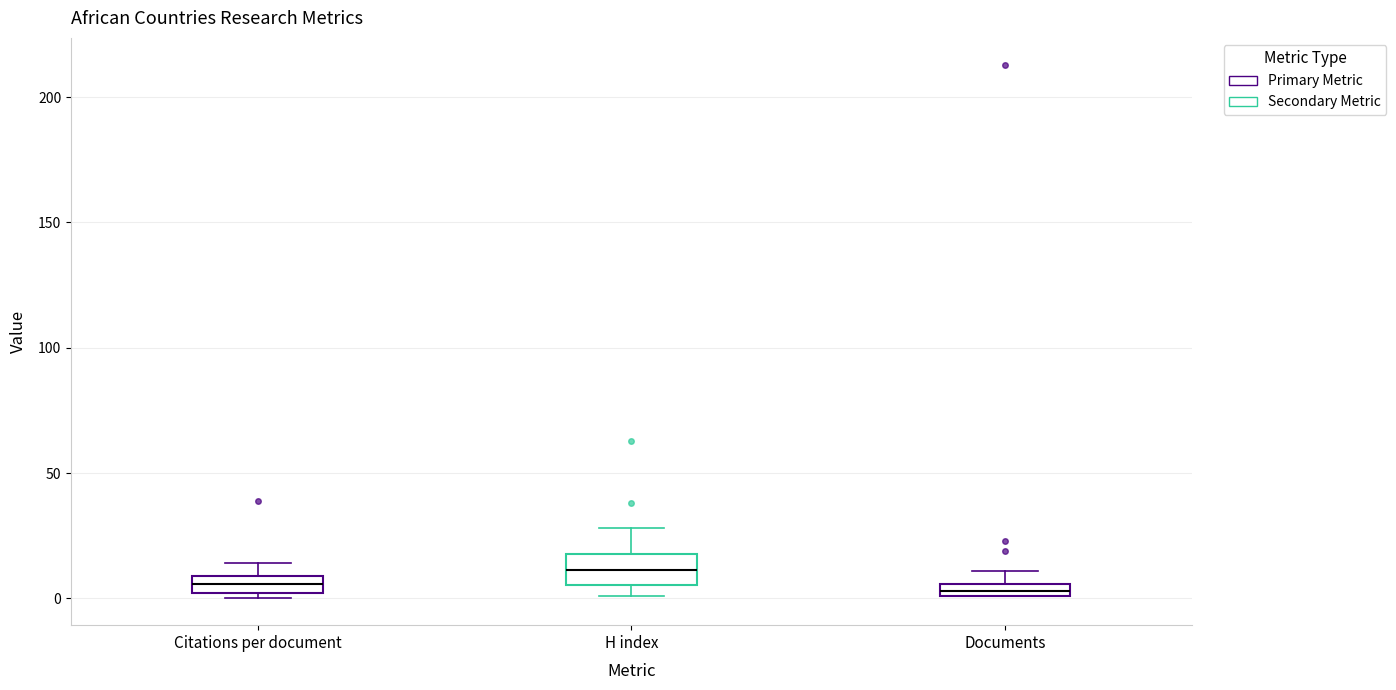

Which box's median line is the highest?

H index